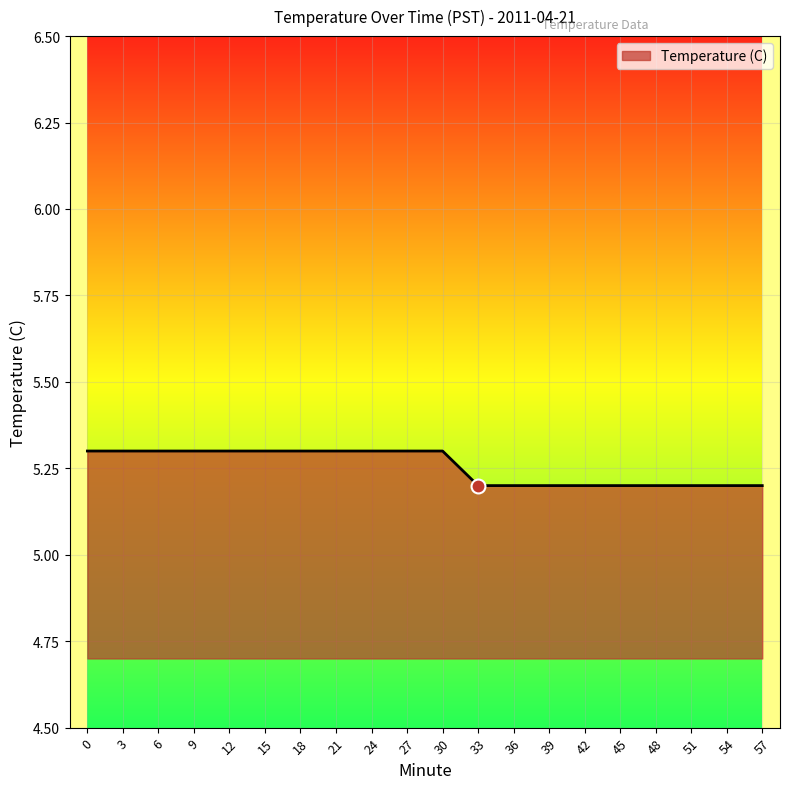

The value at 9 is 1.9. True or false?

False